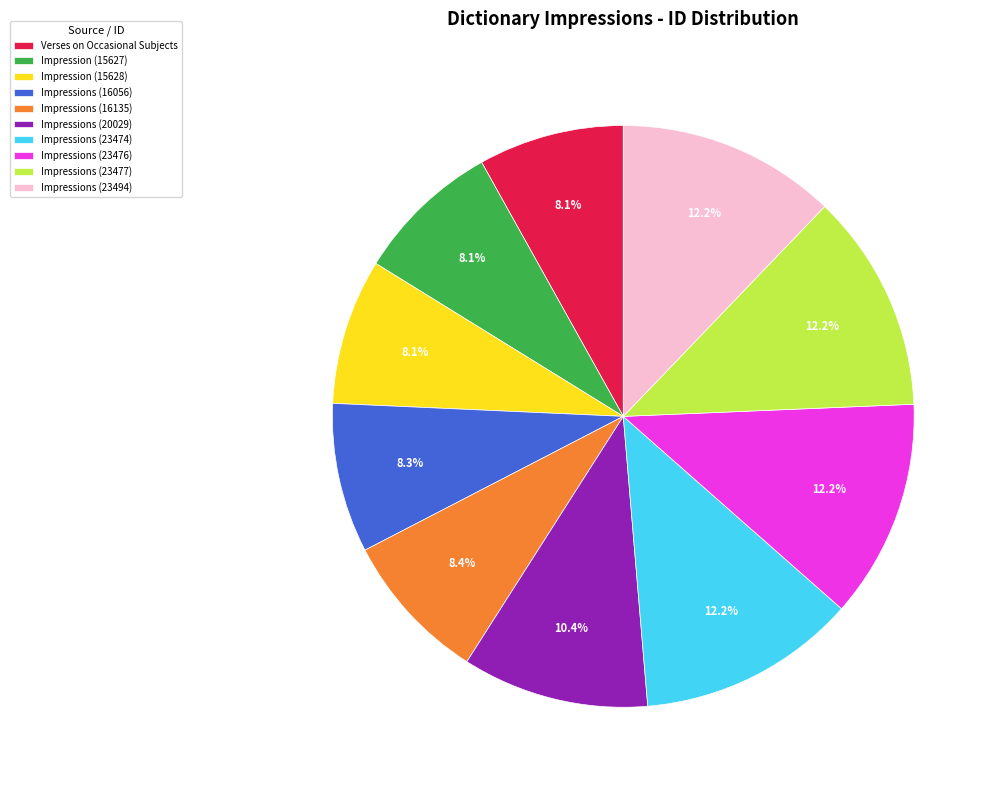

Does Impressions (16056) represent more than half of the total?

No